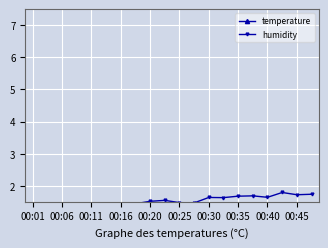

Reading left to right, what are all the values shown in this chart?

temperature: 1.3	1.2	1.3	1.2	1.3	1.2	1.2	1.2	1.2	1.2	1.2	1.2	1.1	1.1	1.1	1.1	1.1	1.2	1.2	1.1
humidity: 1.4	1.4	1.4	1.3	1.3	1.4	1.4	1.4	1.5	1.5	1.5	1.5	1.6	1.6	1.7	1.7	1.6	1.8	1.7	1.7